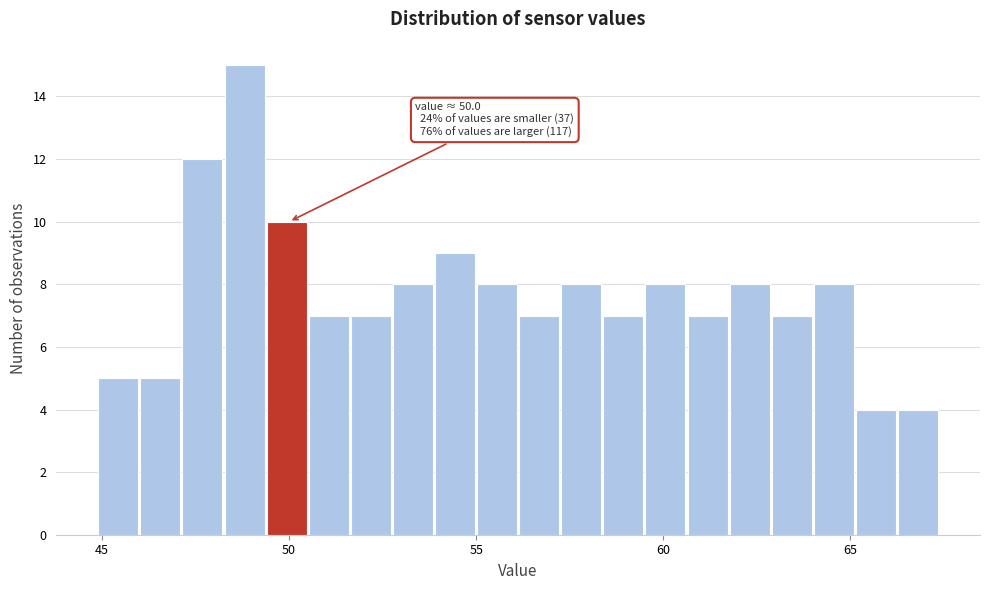

Read against the x-axis, roughly where is the centre of the tallest bar?

49.0